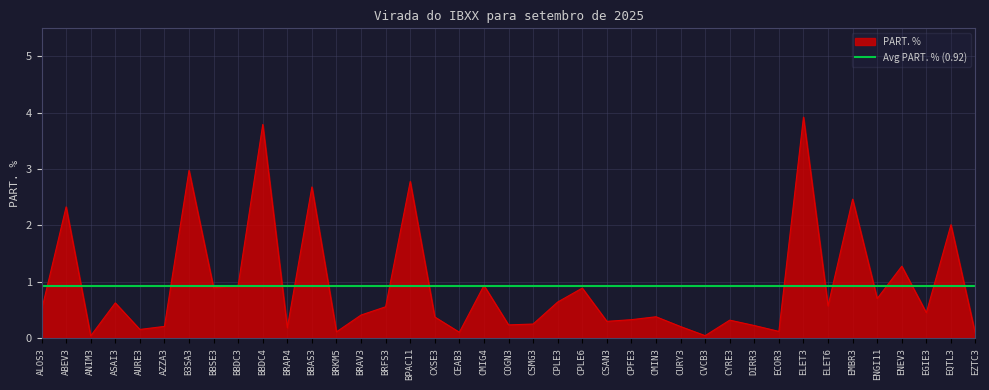

Rank the categories by value from lowest to highest.

ANIM3, CVCB3, EZTC3, CEAB3, BRKM5, ECOR3, AURE3, BRAP4, CURY3, AZZA3, DIRR3, COGN3, CSMG3, CSAN3, CYRE3, CPFE3, CXSE3, CMIN3, BRAV3, EGIE3, ALOS3, BRFS3, ELET6, ASAI3, CPLE3, ENGI11, CPLE6, BBSE3, CMIG4, BBDC3, ENEV3, EQTL3, ABEV3, EMBR3, BBAS3, BPAC11, B3SA3, BBDC4, ELET3